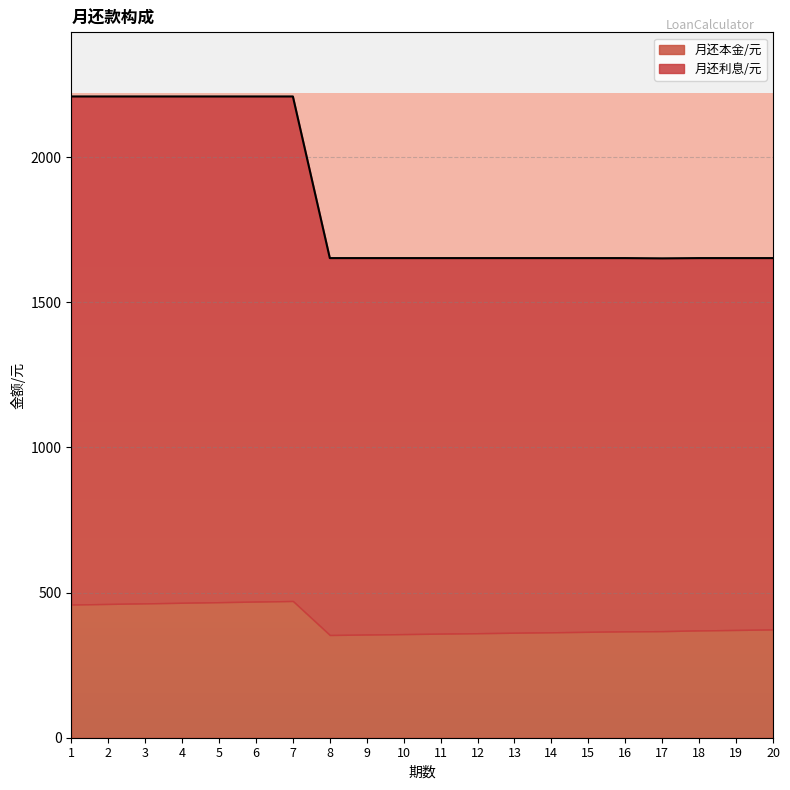

At which category does the data reach its first local peak?

3